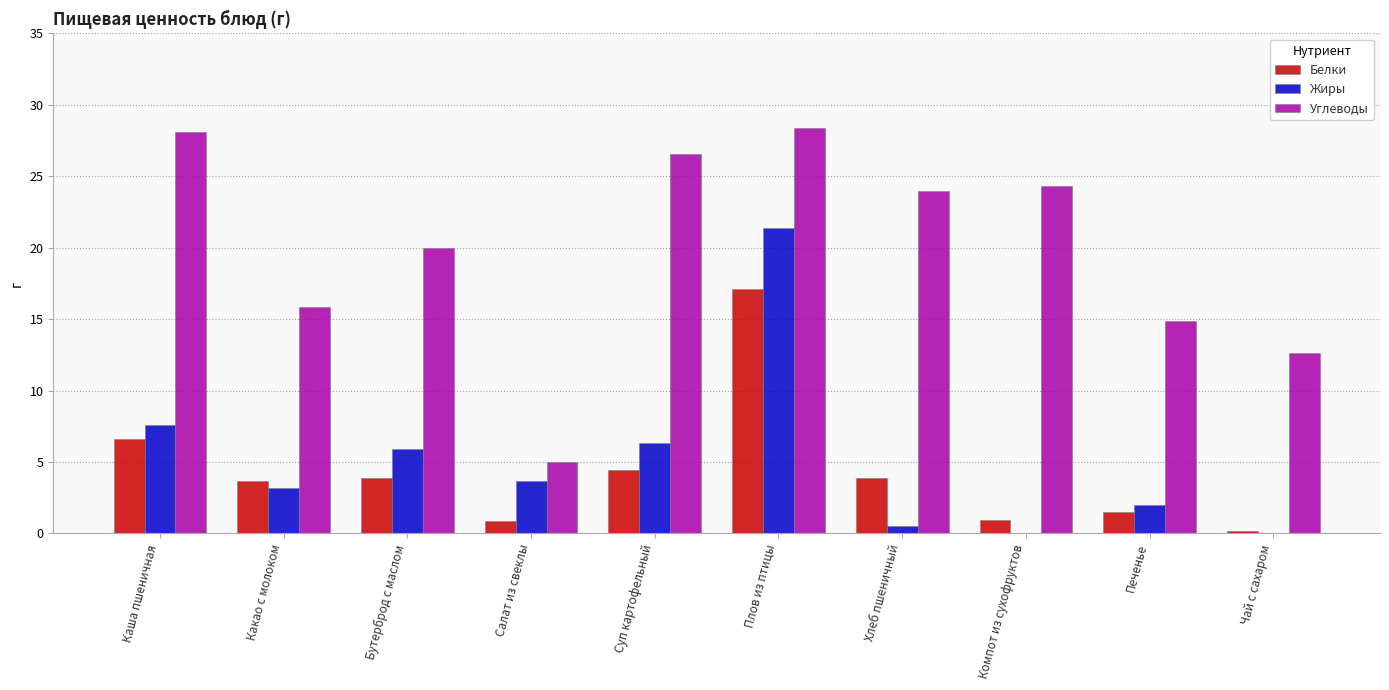

What is the maximum value for Углеводы?

28.4